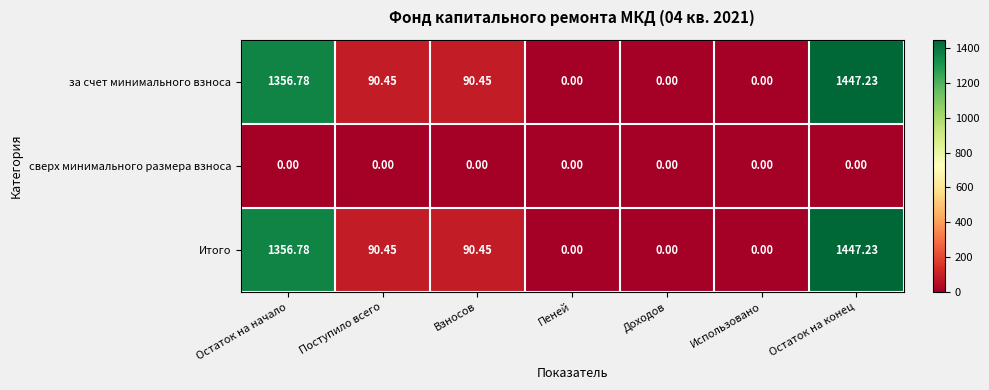

At which label does Итого first exceed 90?

Остаток на начало